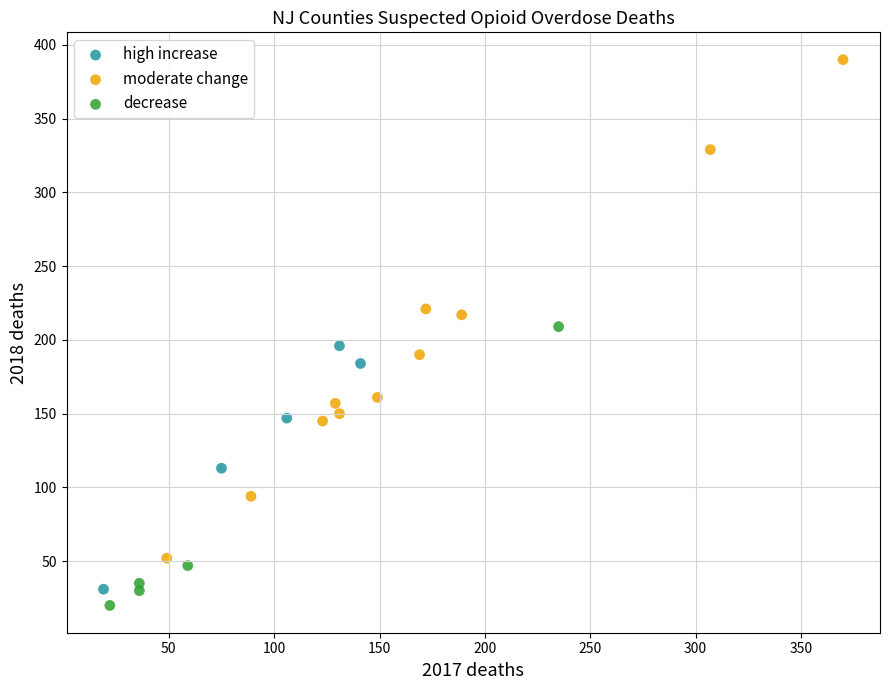

Which series contains the highest Y value?

moderate change